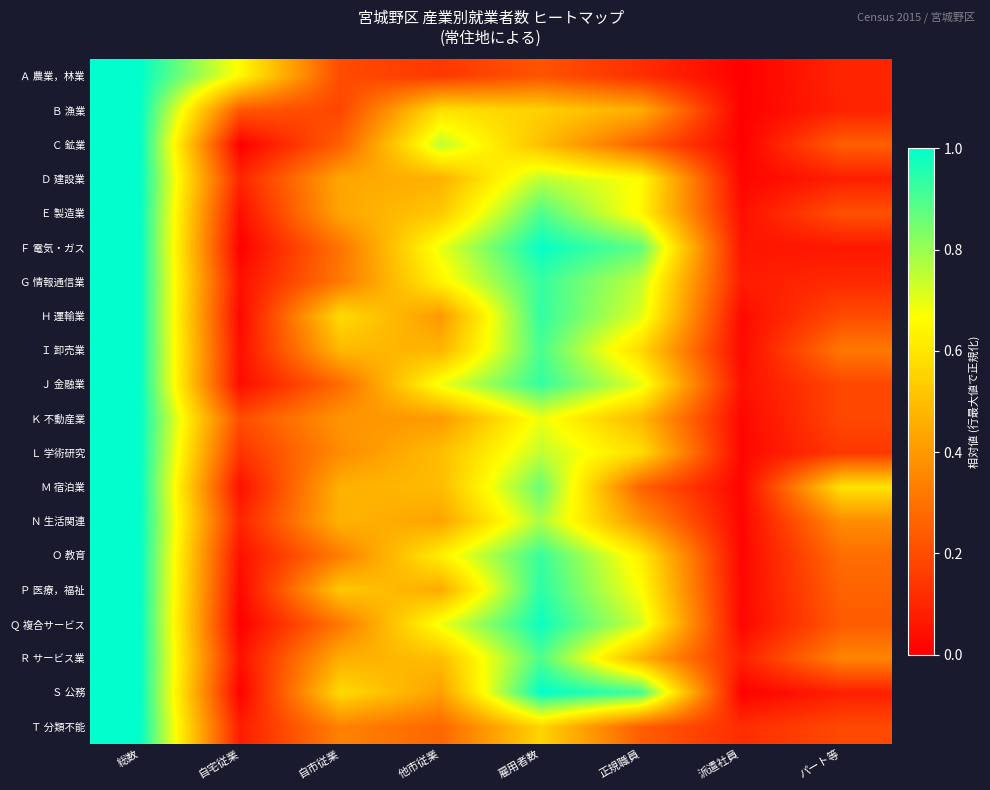

Reading right to left, extract all data points from this chart.

Ａ 農業，林業: パート等=0.1	派遣社員=0.0	正規職員=0.1	雇用者数=0.2	他市従業=0.1	自市従業=0.2	自宅従業=0.7	総数=1.0
Ｂ 漁業: パート等=0.1	派遣社員=0.0	正規職員=0.5	雇用者数=0.5	他市従業=0.6	自市従業=0.2	自宅従業=0.2	総数=1.0
Ｃ 鉱業: パート等=0.2	派遣社員=0.0	正規職員=0.2	雇用者数=0.5	他市従業=0.8	自市従業=0.2	自宅従業=0.0	総数=1.0
Ｄ 建設業: パート等=0.1	派遣社員=0.0	正規職員=0.7	雇用者数=0.8	他市従業=0.5	自市従業=0.4	自宅従業=0.1	総数=1.0
Ｅ 製造業: パート等=0.2	派遣社員=0.0	正規職員=0.6	雇用者数=0.9	他市従業=0.5	自市従業=0.4	自宅従業=0.0	総数=1.0
Ｆ 電気・ガス: パート等=0.1	派遣社員=0.1	正規職員=0.9	雇用者数=1.0	他市従業=0.7	自市従業=0.3	自宅従業=0.0	総数=1.0
Ｇ 情報通信業: パート等=0.1	派遣社員=0.1	正規職員=0.7	雇用者数=0.9	他市従業=0.6	自市従業=0.3	自宅従業=0.0	総数=1.0
Ｈ 運輸業: パート等=0.2	派遣社員=0.0	正規職員=0.7	雇用者数=0.9	他市従業=0.4	自市従業=0.6	自宅従業=0.0	総数=1.0
Ｉ 卸売業: パート等=0.3	派遣社員=0.0	正規職員=0.6	雇用者数=0.9	他市従業=0.5	自市従業=0.5	自宅従業=0.0	総数=1.0
Ｊ 金融業: パート等=0.2	派遣社員=0.0	正規職員=0.7	雇用者数=0.9	他市従業=0.7	自市従業=0.3	自宅従業=0.0	総数=1.0
Ｋ 不動産業: パート等=0.2	派遣社員=0.0	正規職員=0.5	雇用者数=0.7	他市従業=0.4	自市従業=0.4	自宅従業=0.2	総数=1.0
Ｌ 学術研究: パート等=0.1	派遣社員=0.0	正規職員=0.6	雇用者数=0.7	他市従業=0.5	自市従業=0.4	自宅従業=0.1	総数=1.0
Ｍ 宿泊業: パート等=0.6	派遣社員=0.0	正規職員=0.3	雇用者数=0.9	他市従業=0.5	自市従業=0.5	自宅従業=0.0	総数=1.0
Ｎ 生活関連: パート等=0.4	派遣社員=0.0	正規職員=0.4	雇用者数=0.8	他市従業=0.4	自市従業=0.5	自宅従業=0.1	総数=1.0
Ｏ 教育: パート等=0.3	派遣社員=0.0	正規職員=0.6	雇用者数=0.9	他市従業=0.6	自市従業=0.3	自宅従業=0.0	総数=1.0
Ｐ 医療，福祉: パート等=0.3	派遣社員=0.0	正規職員=0.7	雇用者数=0.9	他市従業=0.4	自市従業=0.5	自宅従業=0.0	総数=1.0
Ｑ 複合サービス: パート等=0.2	派遣社員=0.0	正規職員=0.7	雇用者数=1.0	他市従業=0.7	自市従業=0.3	自宅従業=0.0	総数=1.0
Ｒ サービス業: パート等=0.3	派遣社員=0.1	正規職員=0.5	雇用者数=0.9	他市従業=0.5	自市従業=0.5	自宅従業=0.0	総数=1.0
Ｓ 公務: パート等=0.1	派遣社員=0.0	正規職員=0.9	雇用者数=1.0	他市従業=0.4	自市従業=0.6	自宅従業=0.0	総数=1.0
Ｔ 分類不能: パート等=0.2	派遣社員=0.1	正規職員=0.2	雇用者数=0.6	他市従業=0.3	自市従業=0.3	自宅従業=0.1	総数=1.0